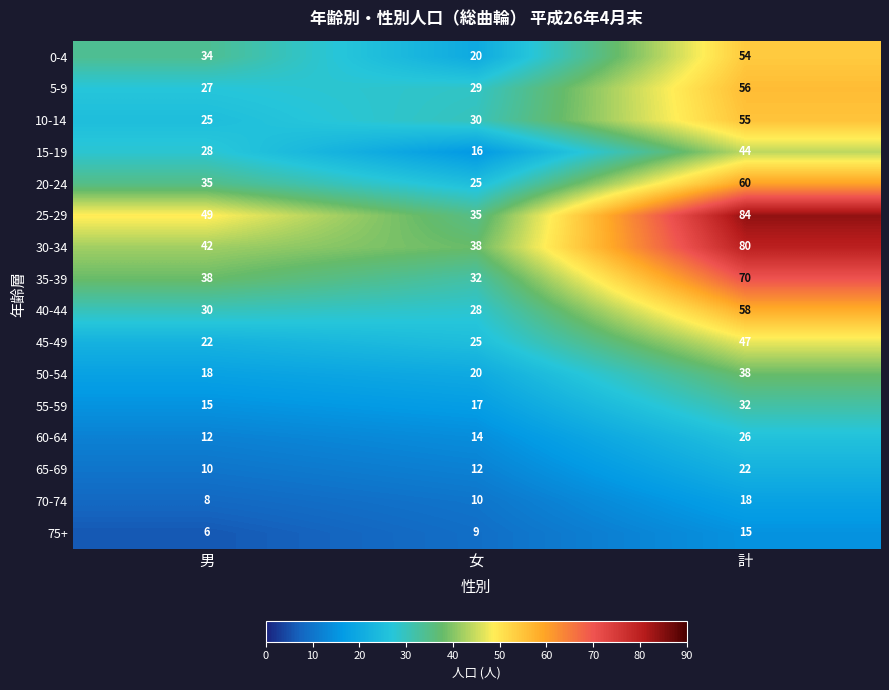

At which label does 40-44 reach its minimum?

女